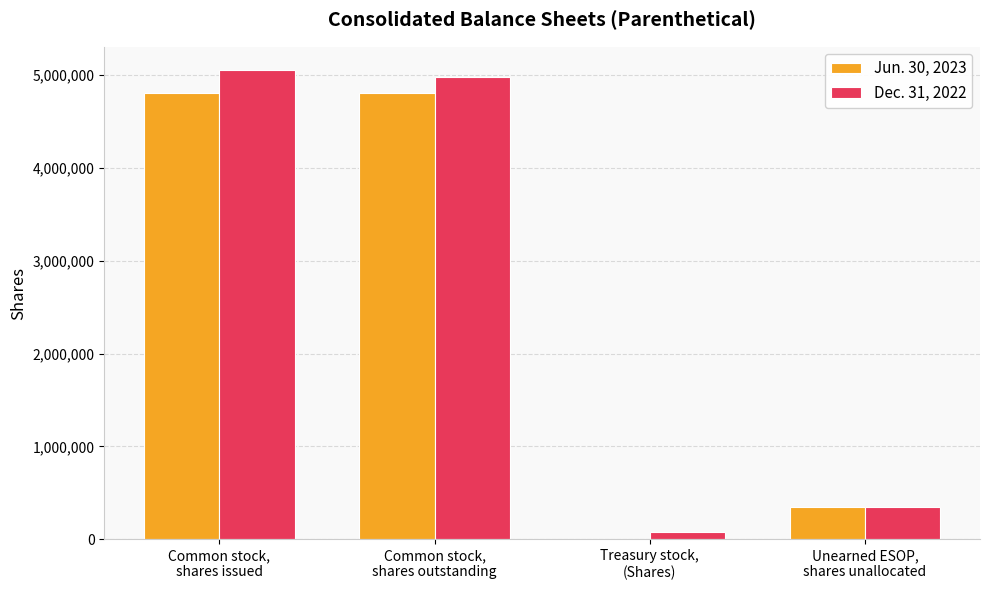

Count the number of categories in the chart.

4